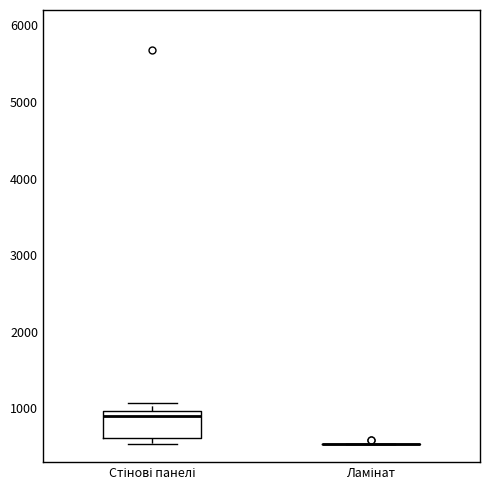

Reading left to right, transcribe this box plot: for each box, give where its median line is, the range the box spans, and where its two whiskers end, as read against the y-axis. The values are not printed on the chart, so give them approximately, as read against the axis.

Стінові панелі: median 900, box 600 to 1000, whiskers 500 to 1100
Ламінат: box collapsed to a line at 500, whiskers 500 to 500